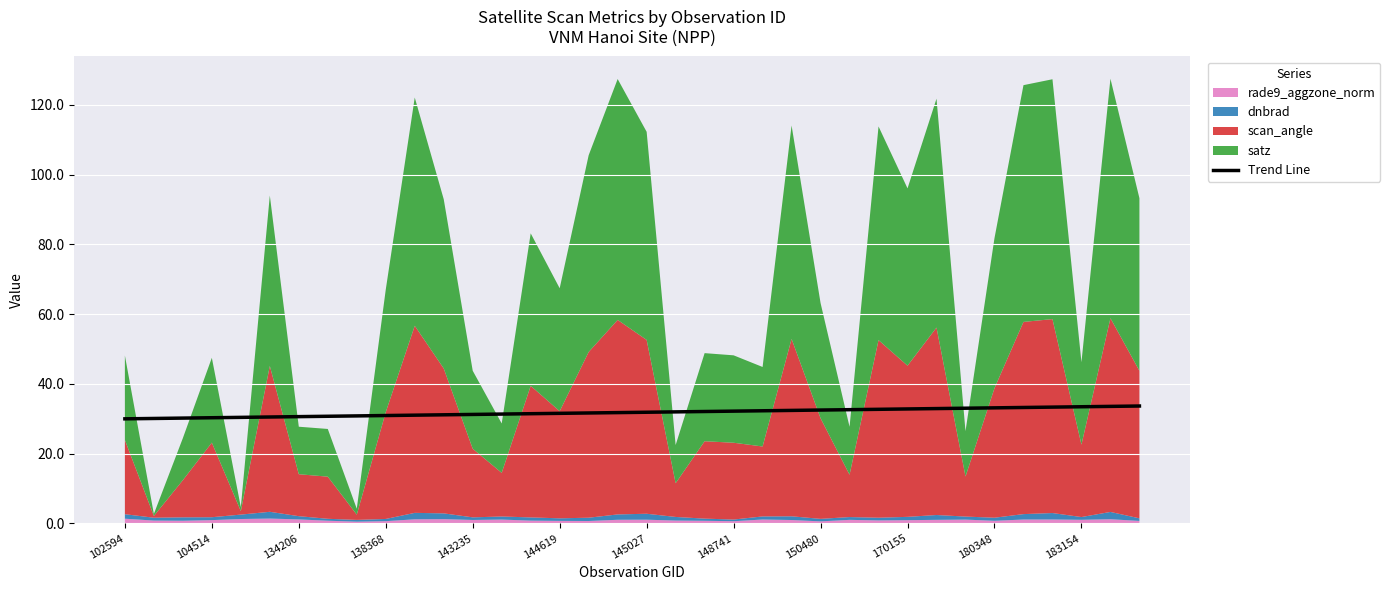

What is the maximum value for Trend Line?

33.7